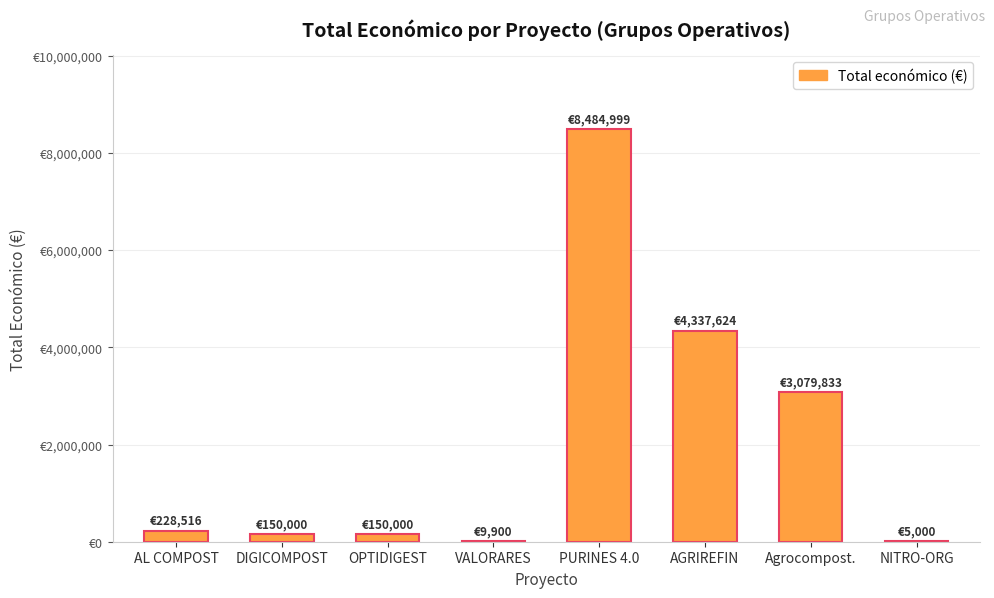

At which label does the data first exceed 228516?

PURINES 4.0